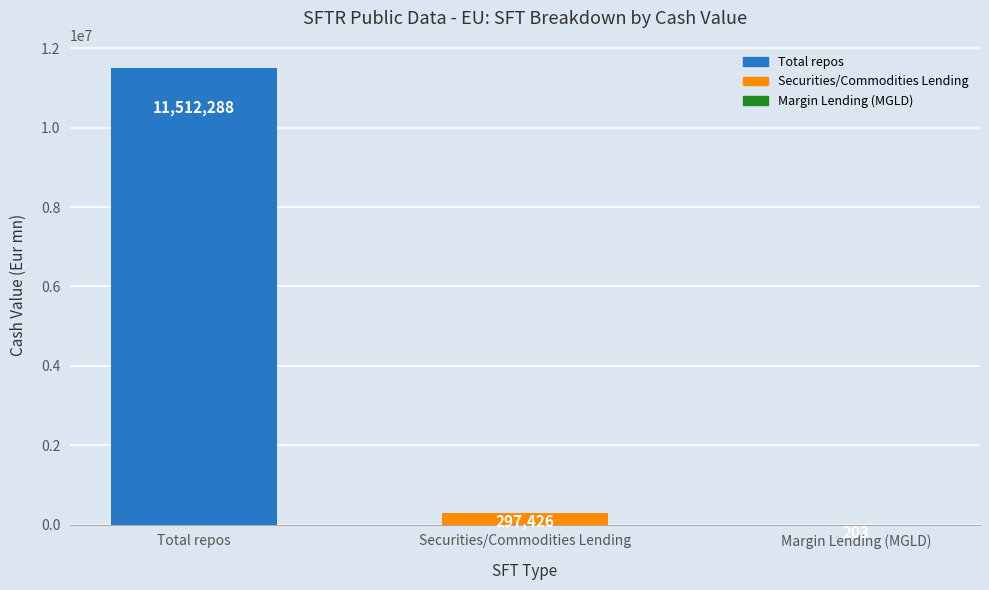

Between Total repos and Securities/Commodities Lending, which is larger?

Total repos